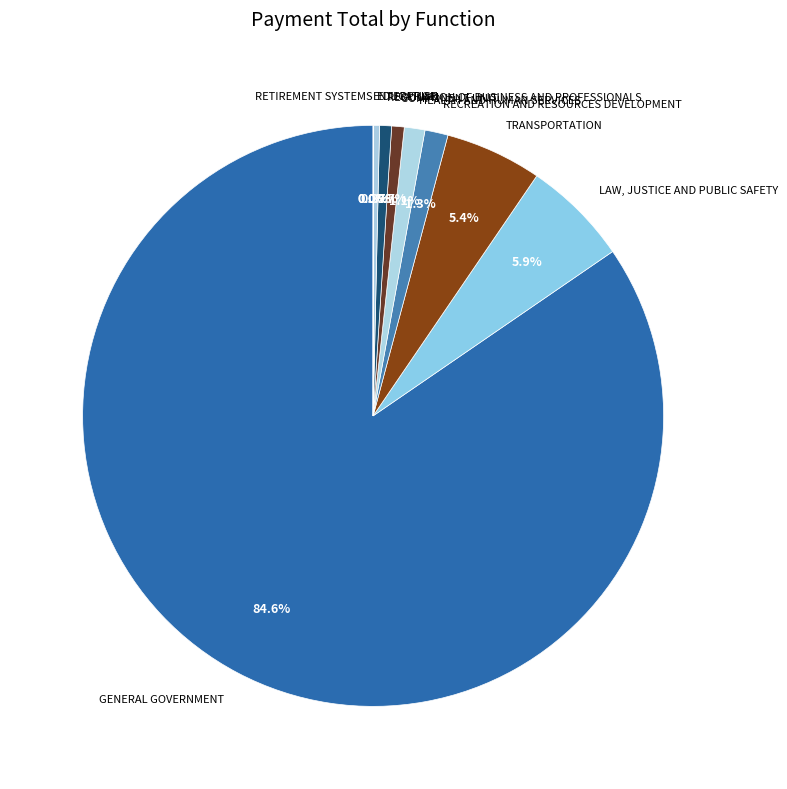

Is GENERAL GOVERNMENT the majority of the pie?

Yes